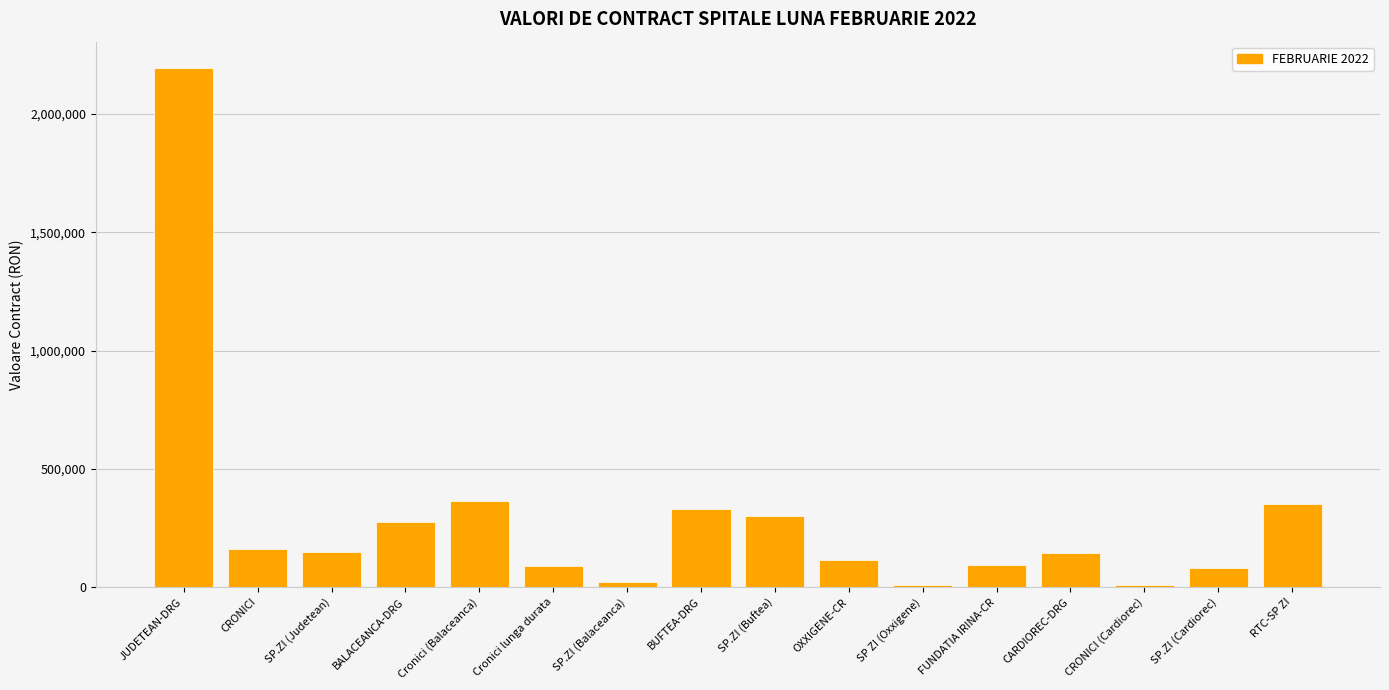

Does the chart contain any negative values?

No